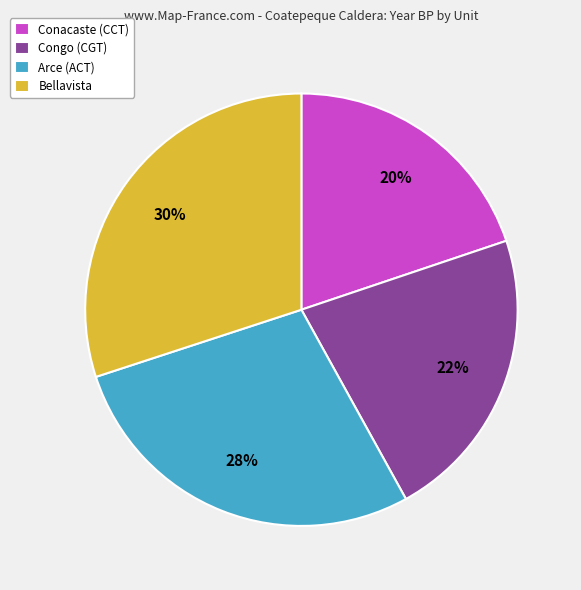

What is the ratio of the value at Congo (CGT) to the value at Bellavista?

0.7